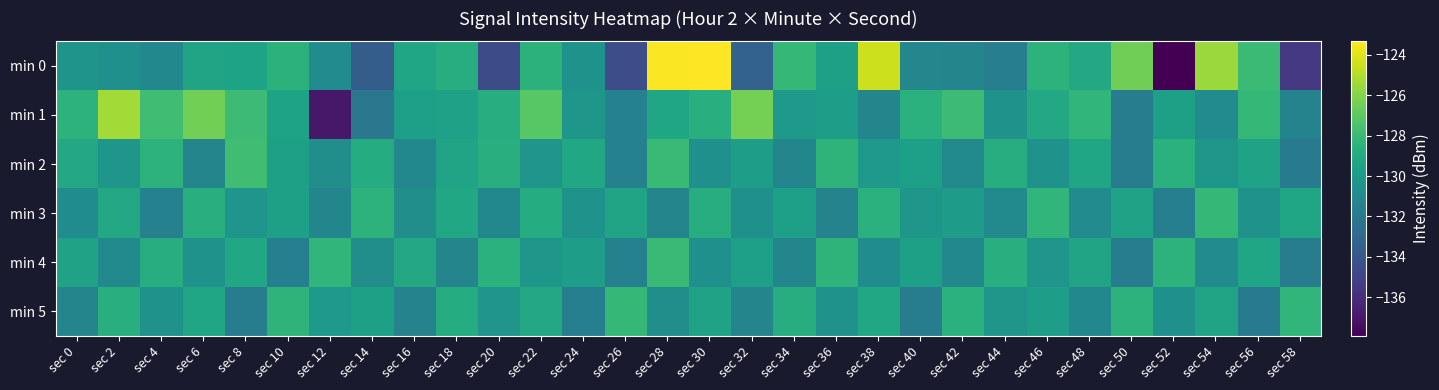

Which series has the largest total across all categories?

min 1